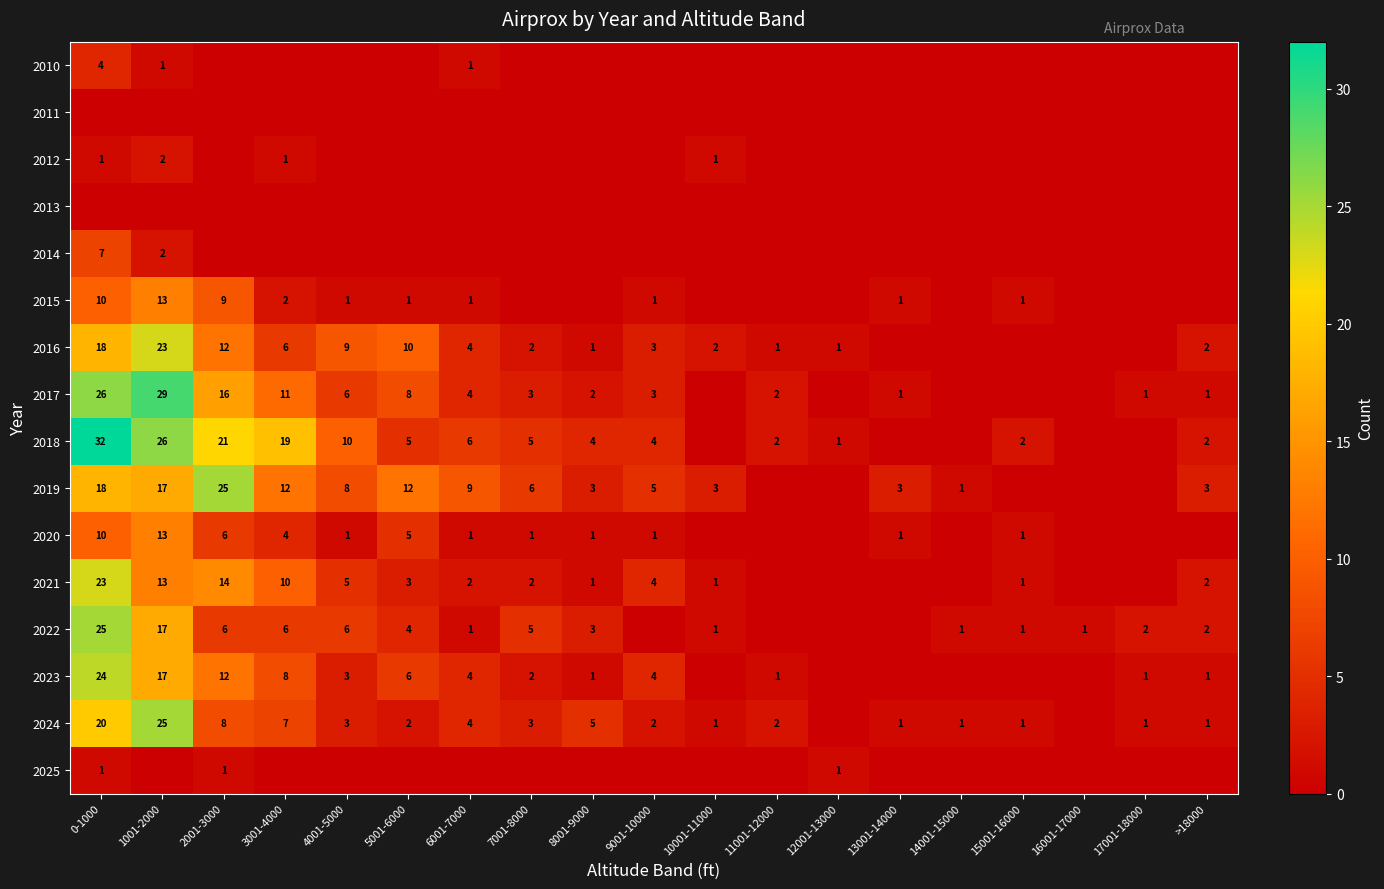

At how many categories does at least one series exceed 12?

4